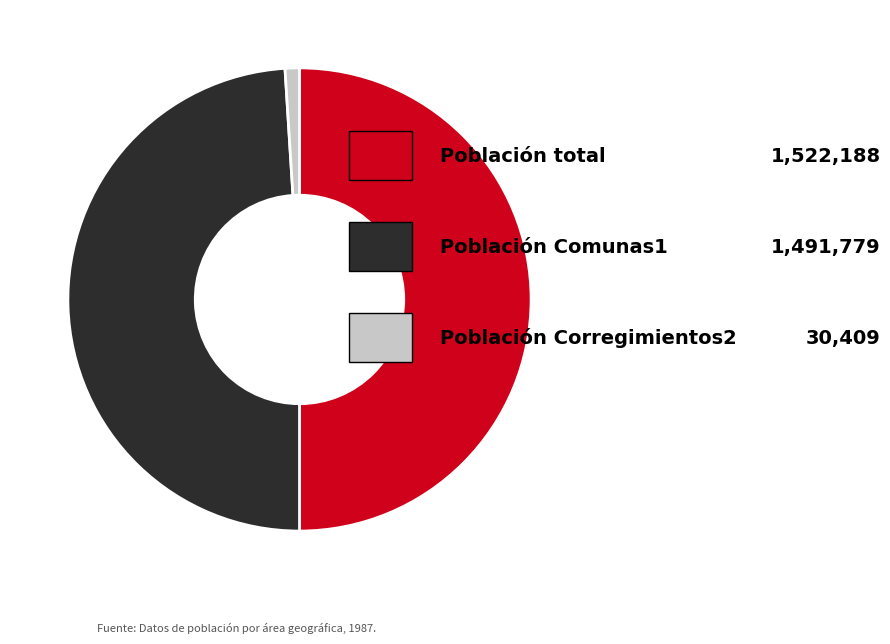

Rank the categories by value from highest to lowest.

Población total, Población Comunas1, Población Corregimientos2